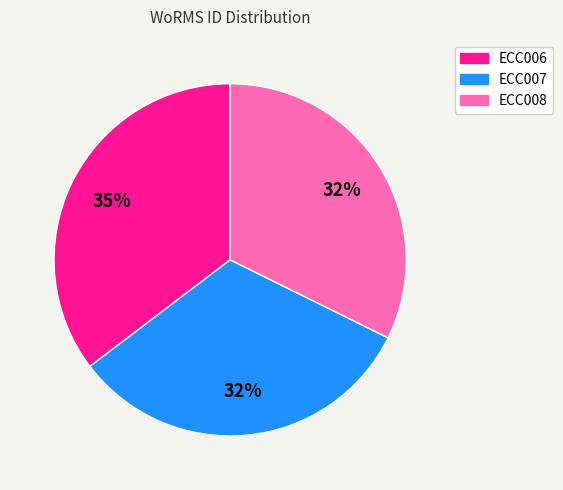

To the nearest percent, what is the difference between the largest and smallest slice percentages?

3%